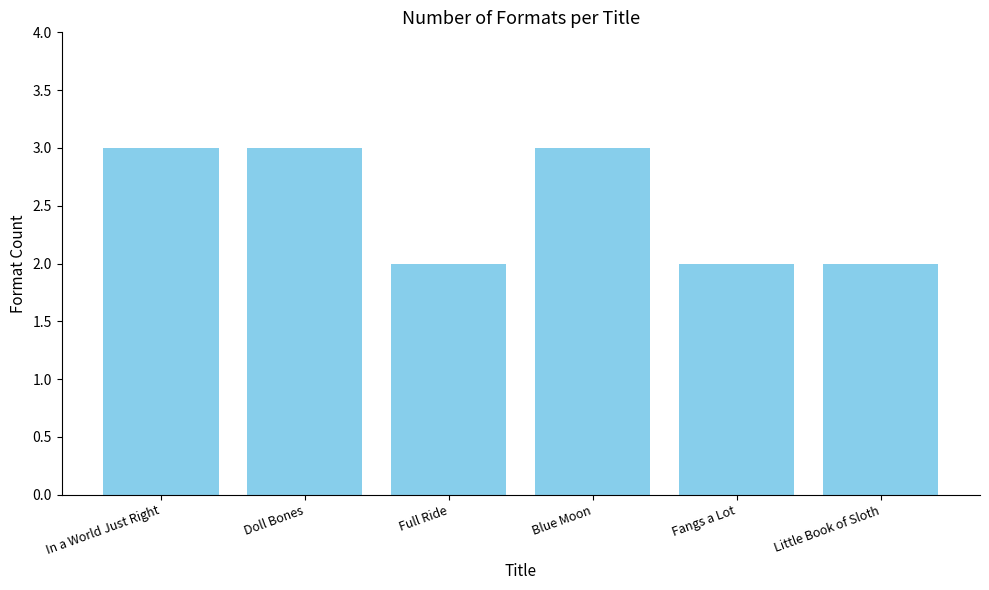

Are the bars grouped side by side (vs. stacked)?

No